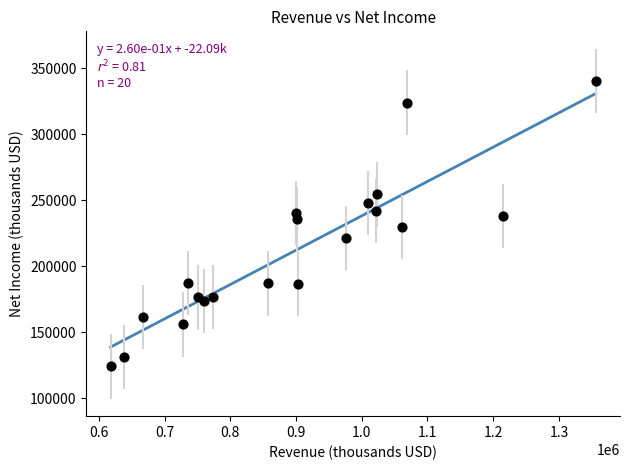

What is the range of Y values (max minus min)?

216222